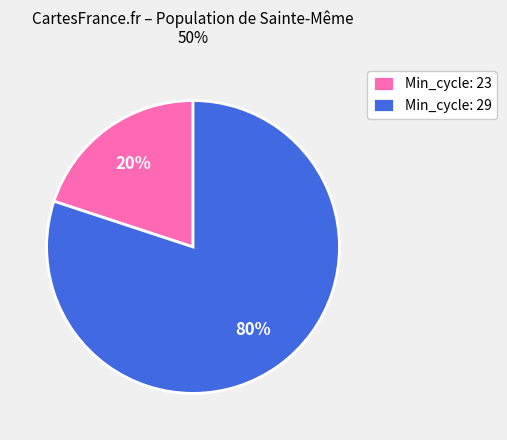

Is it true that Min_cycle: 29 is 92% of the pie?

False